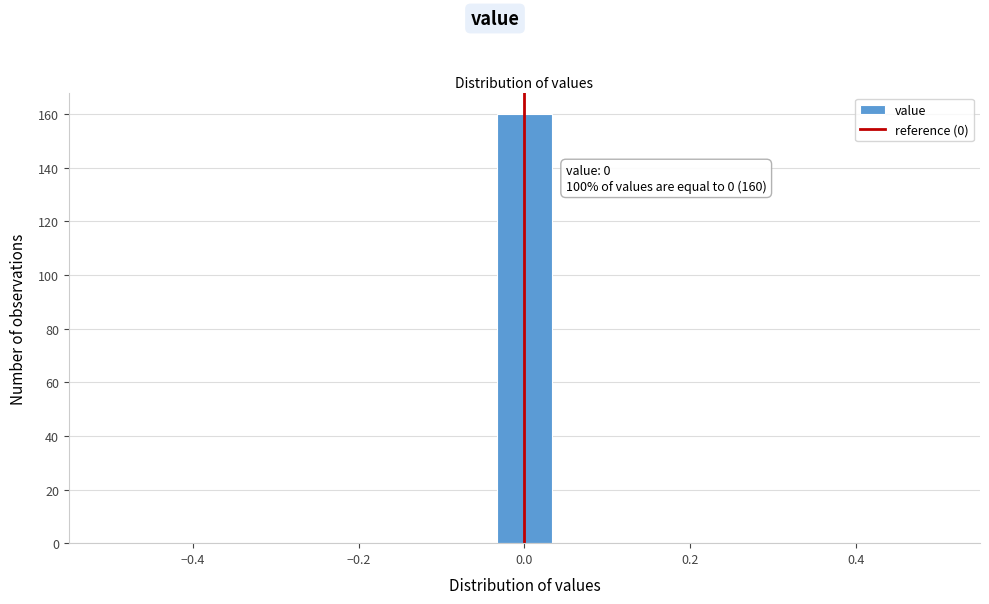

Read against the x-axis, roughly where is the centre of the tallest bar?

0.00